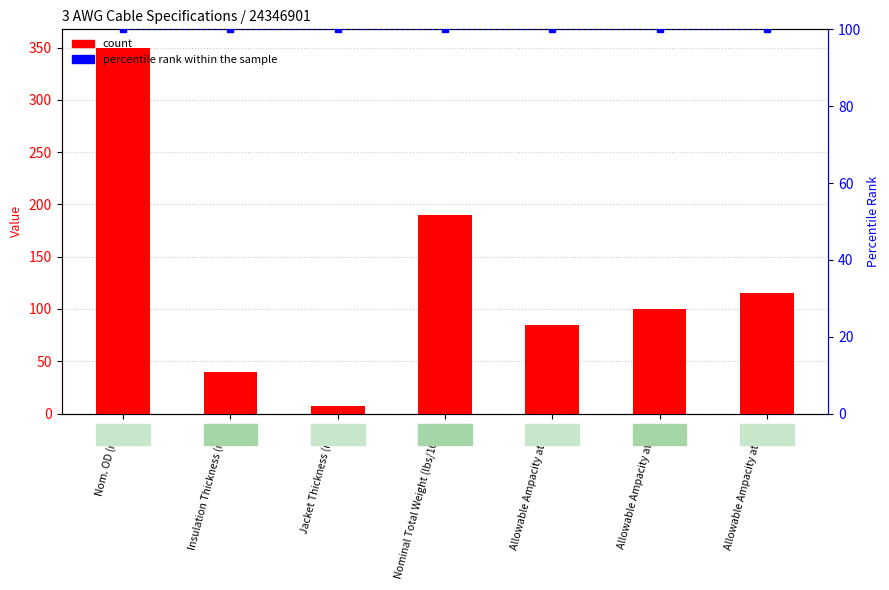

Read the count value at Nominal Total Weight (lbs/1000'), to the nearest 10.

190